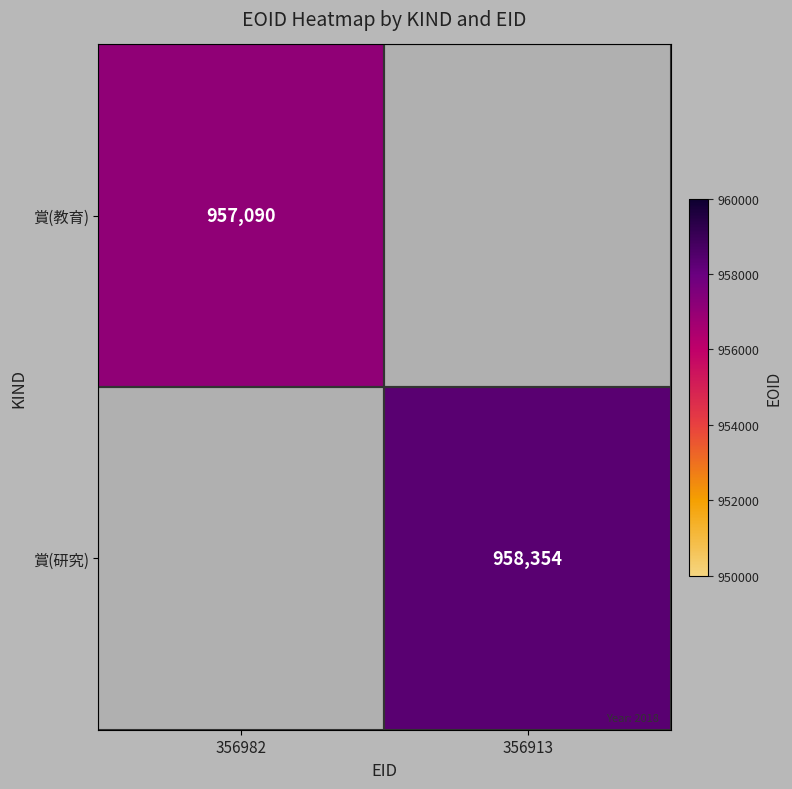

How many categories are shown in the chart?

2